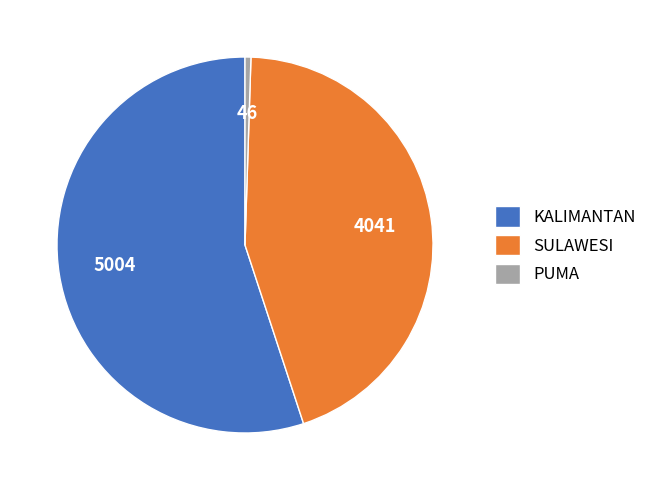

Combined, do PUMA and KALIMANTAN account for over 50%?

Yes